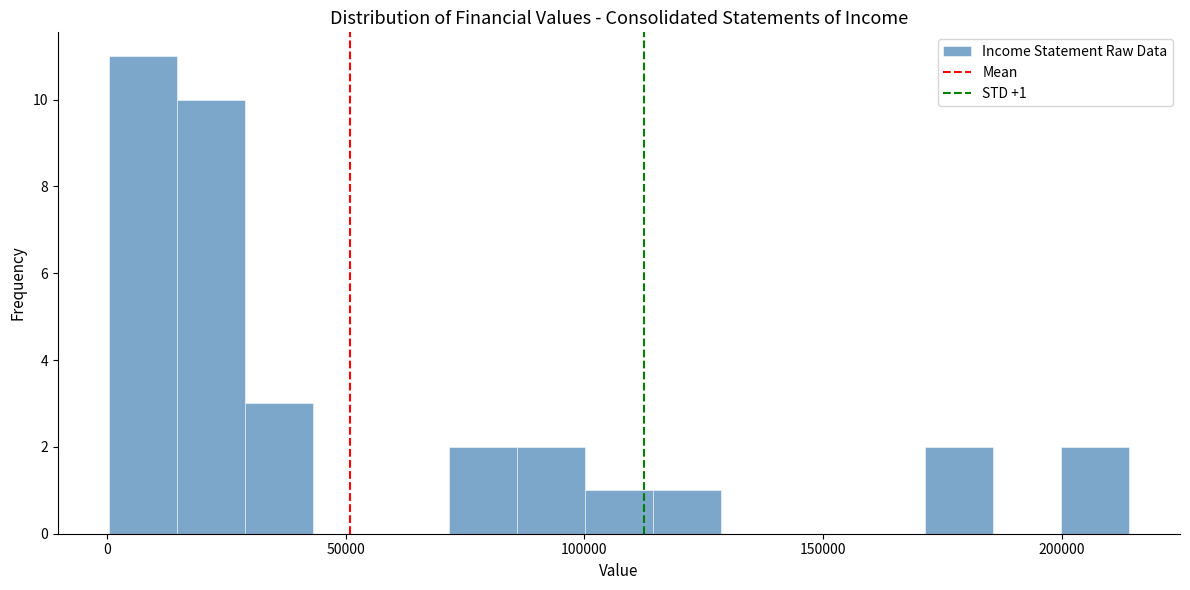

Around what value on the x-axis is the tallest bar? Give the approximate position of its centre, as read against the axis.

10000